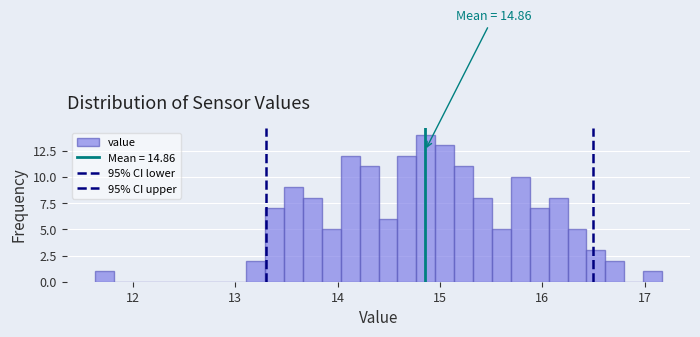

Around what value on the x-axis is the tallest bar? Give the approximate position of its centre, as read against the axis.

14.9